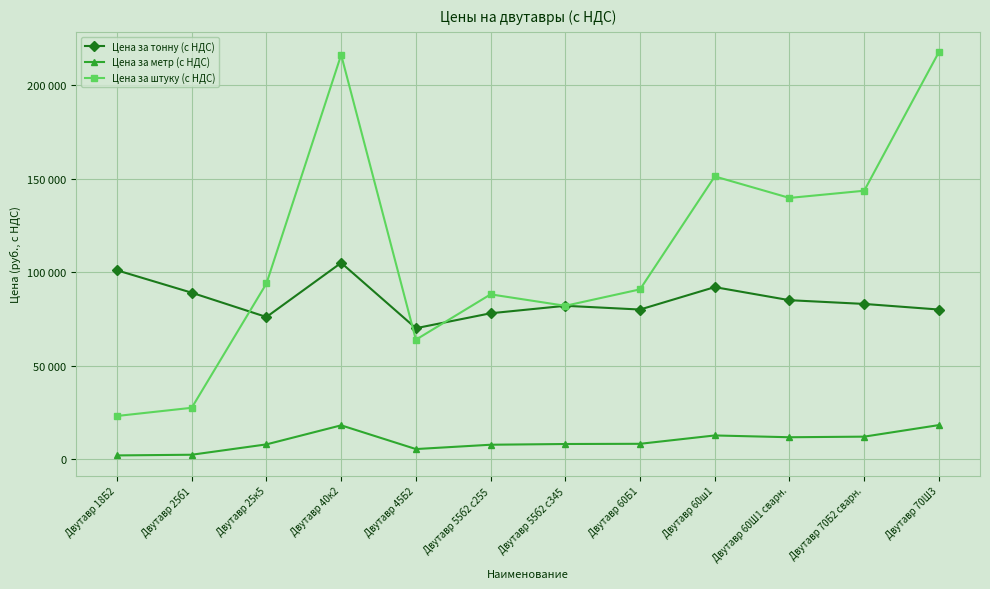

What are all the series names shown in the legend?

Цена за тонну (с НДС), Цена за метр (с НДС), Цена за штуку (с НДС)